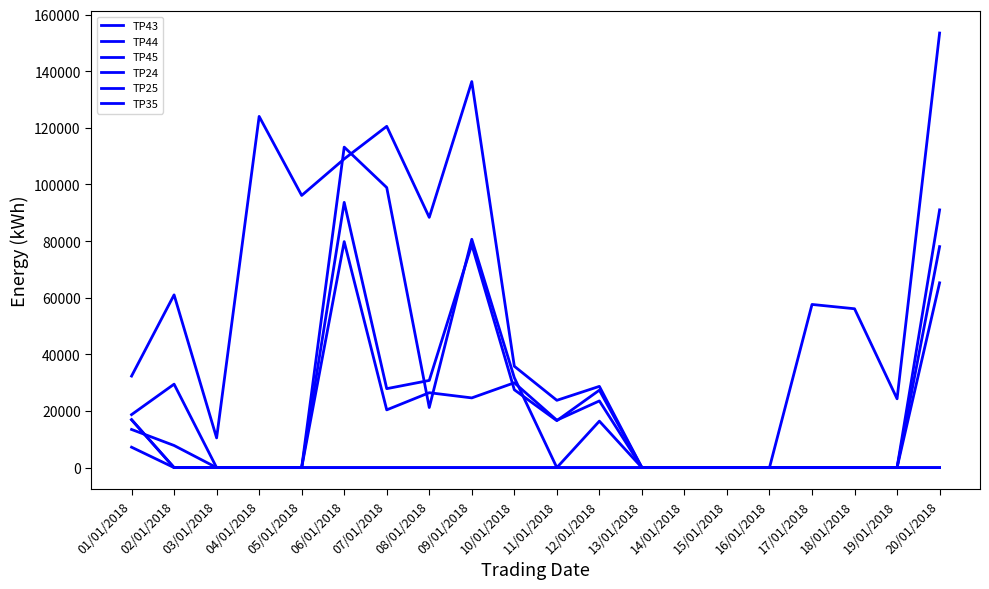

In TP44, how many points are higher than both neighbors (excluding endpoints)?

1